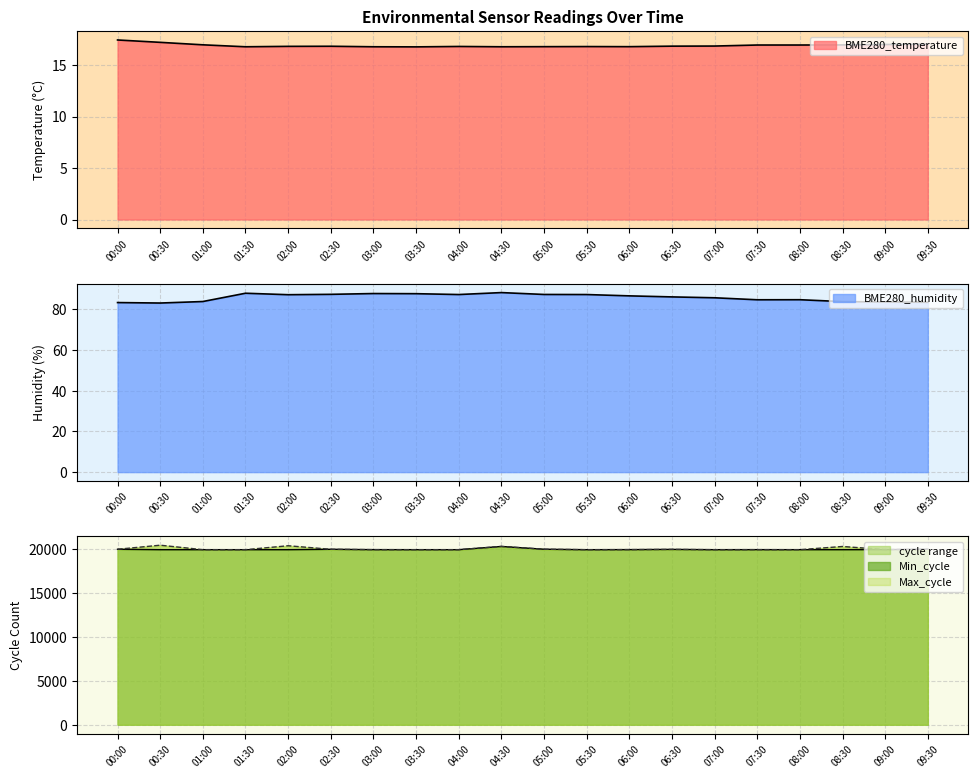

Rank the series at 07:00 from lowest to highest value.

BME280_temperature, BME280_humidity, Min_cycle, Max_cycle